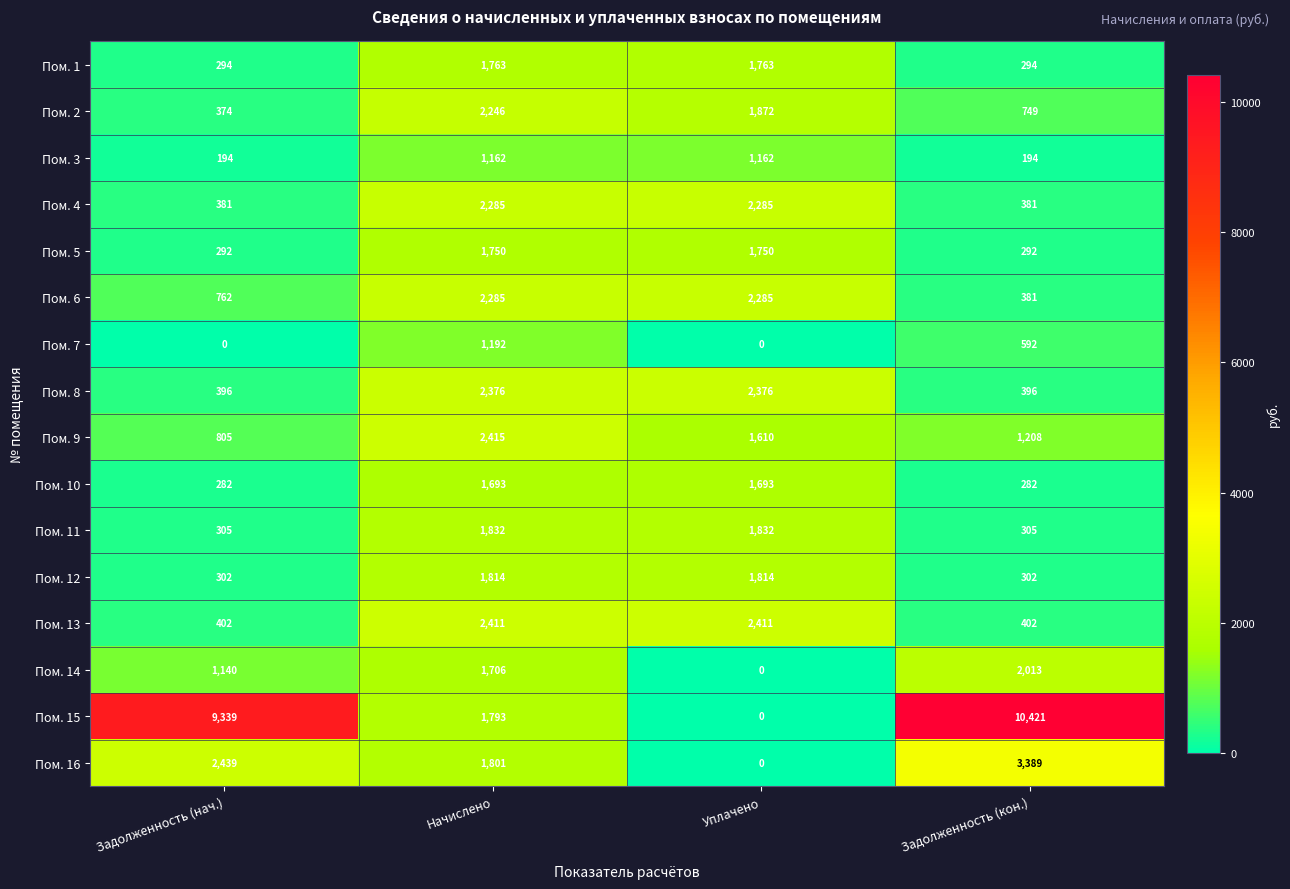

What is the greatest value displayed?

10421